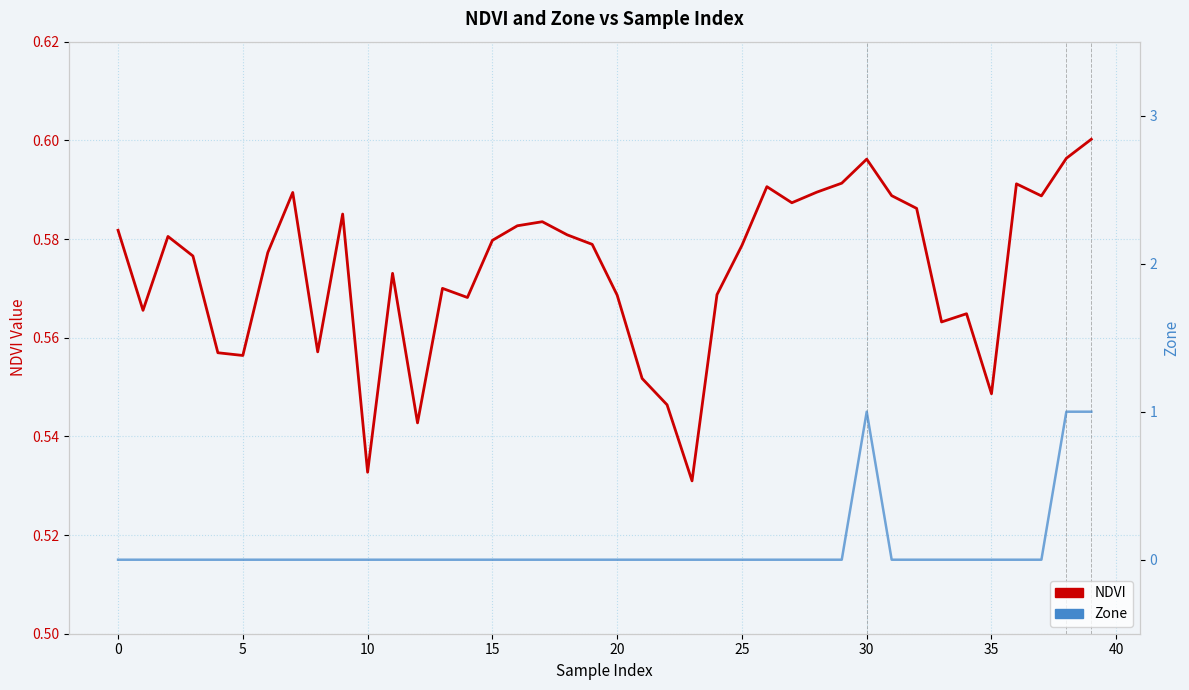

What is the difference between the maximum and minimum values in the Zone series?

1.0